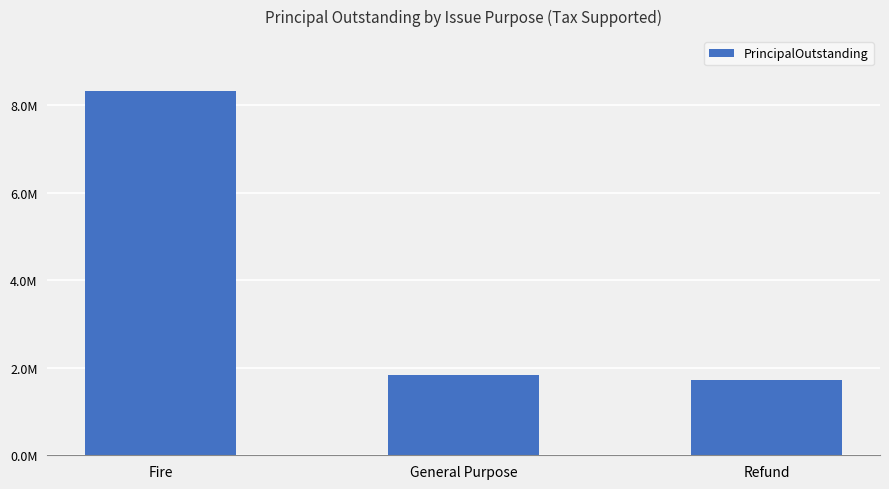

Does the chart contain any negative values?

No